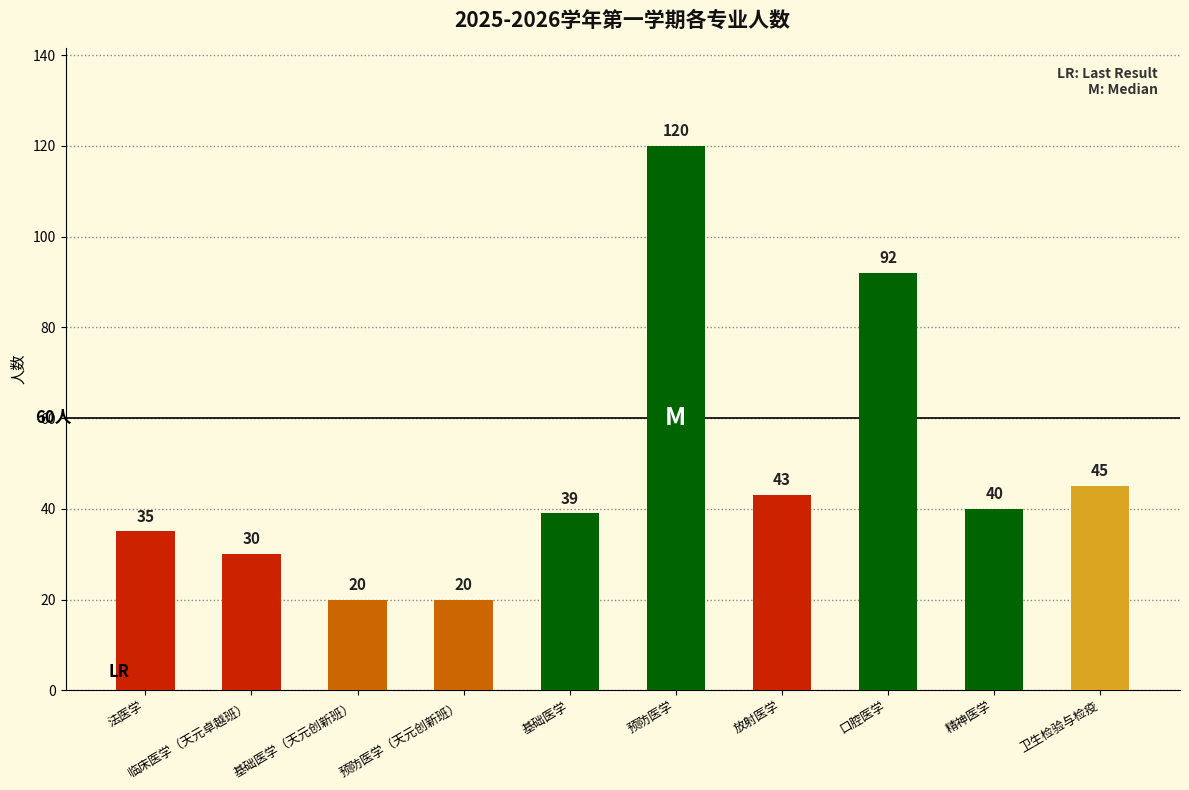

What is the sum of all values?

484